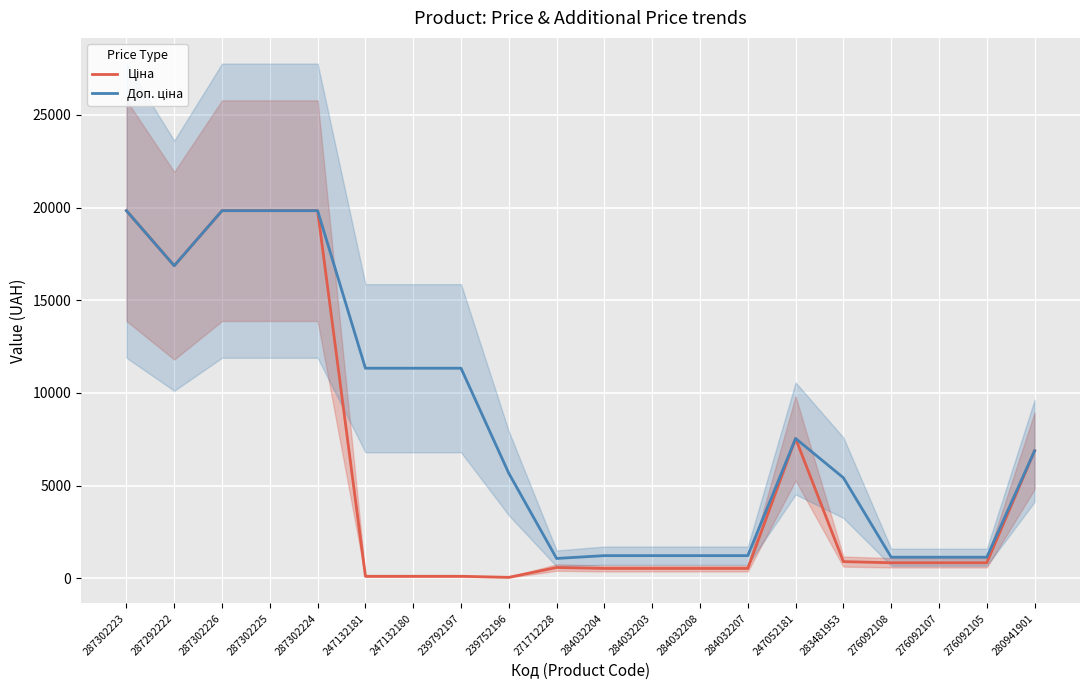

Read the Доп. ціна value at 239792197.

11334.0